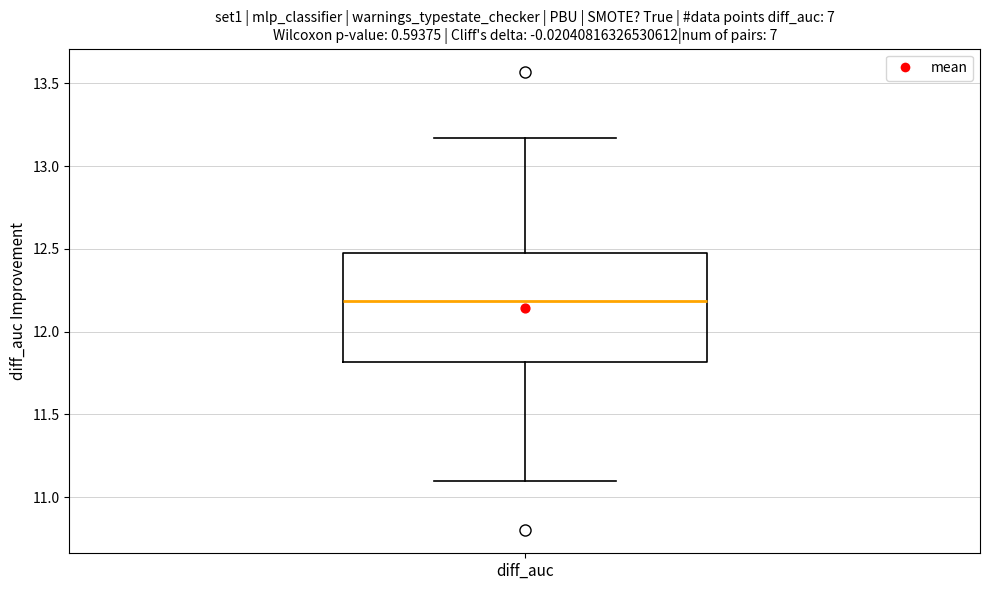

Read this box plot against the y-axis: the position of the median line, the range covered by the box, and the ends of both whiskers. The values are not printed on the chart, so give them approximately, as read against the axis.

median 12.20, box 11.80 to 12.50, whiskers 11.10 to 13.15